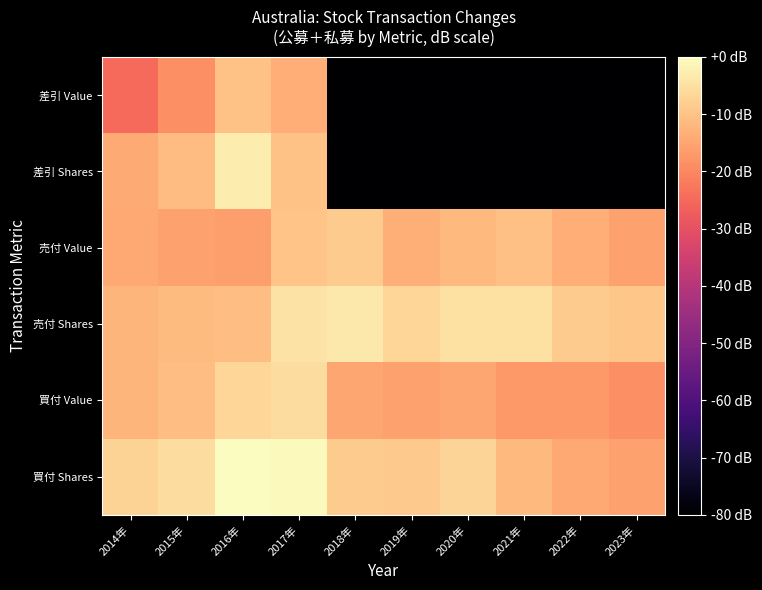

At which category does the chart reach its peak across all series?

2016年